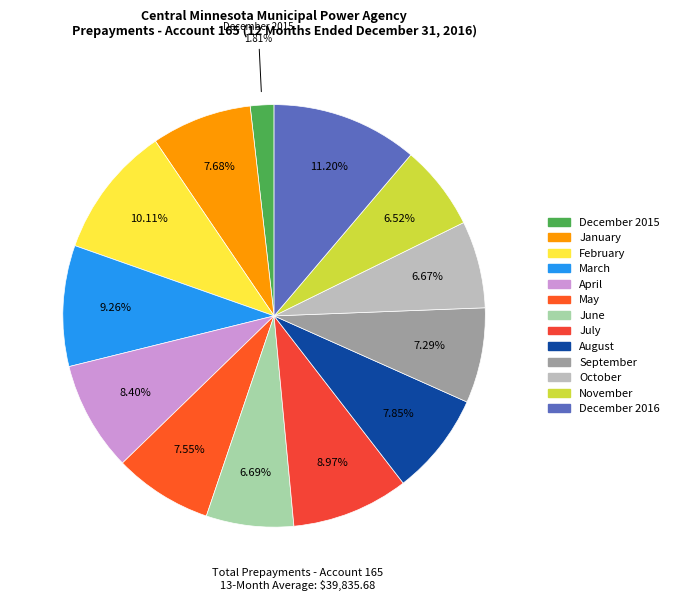

What percentage is the December 2016 slice, to the nearest percent?

11%